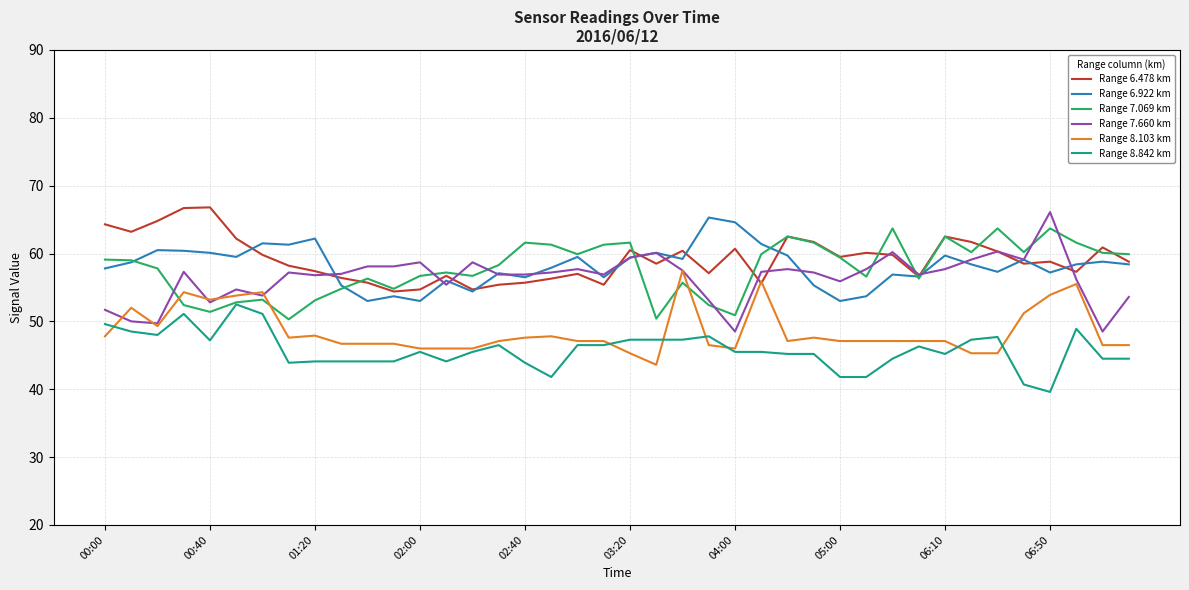

True or false: Range 8.842 km and Range 7.660 km cross at least once.

False